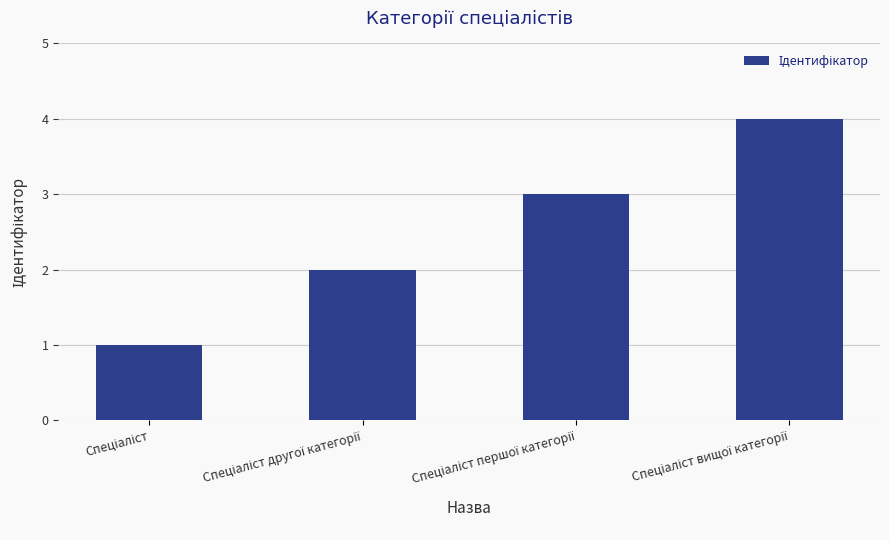

How many data points are less than 3?

2